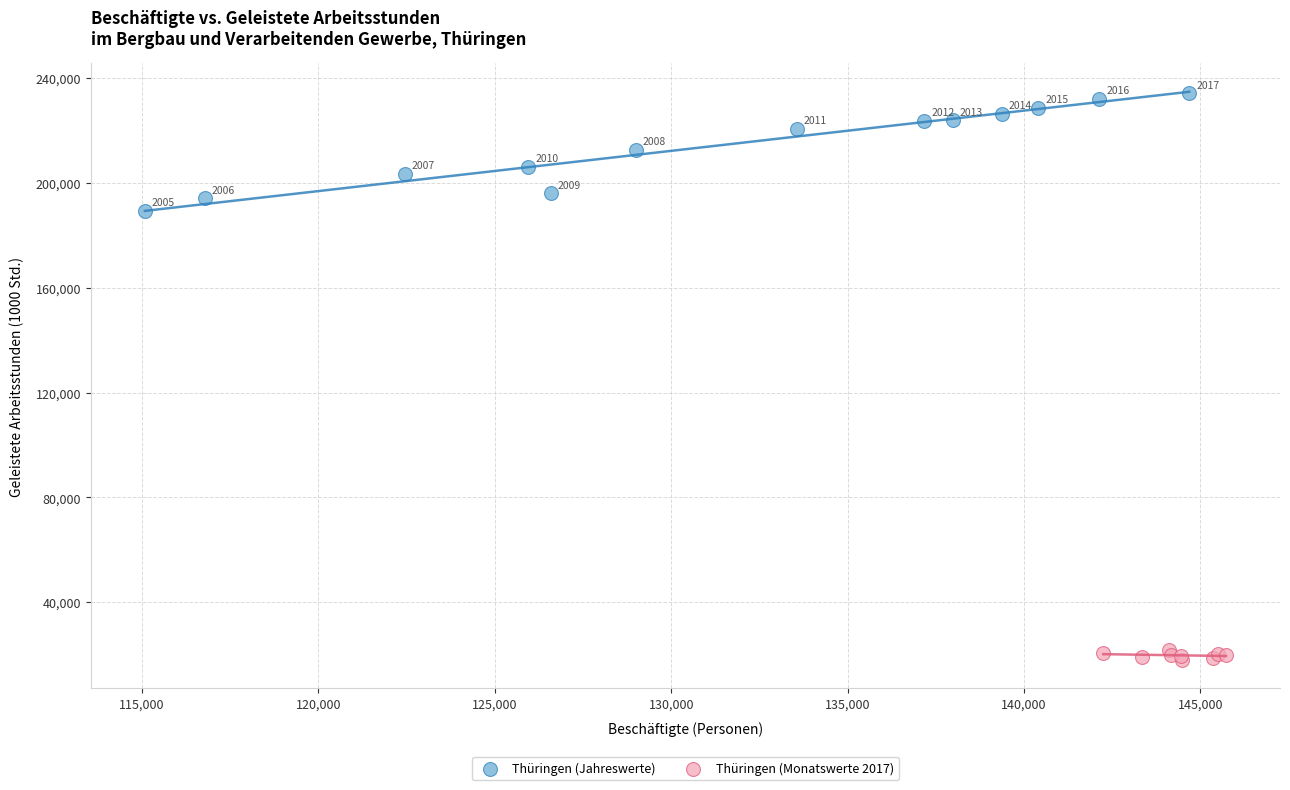

What are all the series names shown in the legend?

Thüringen (Jahreswerte), Thüringen (Monatswerte 2017)